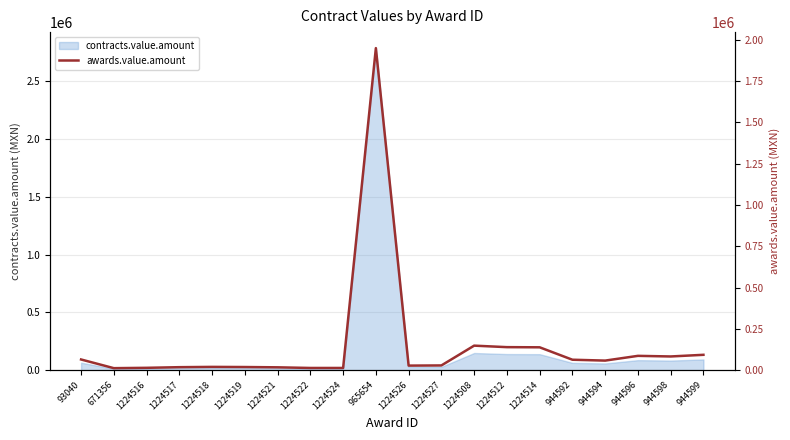

Does the chart display data point markers on the line(s)?

No